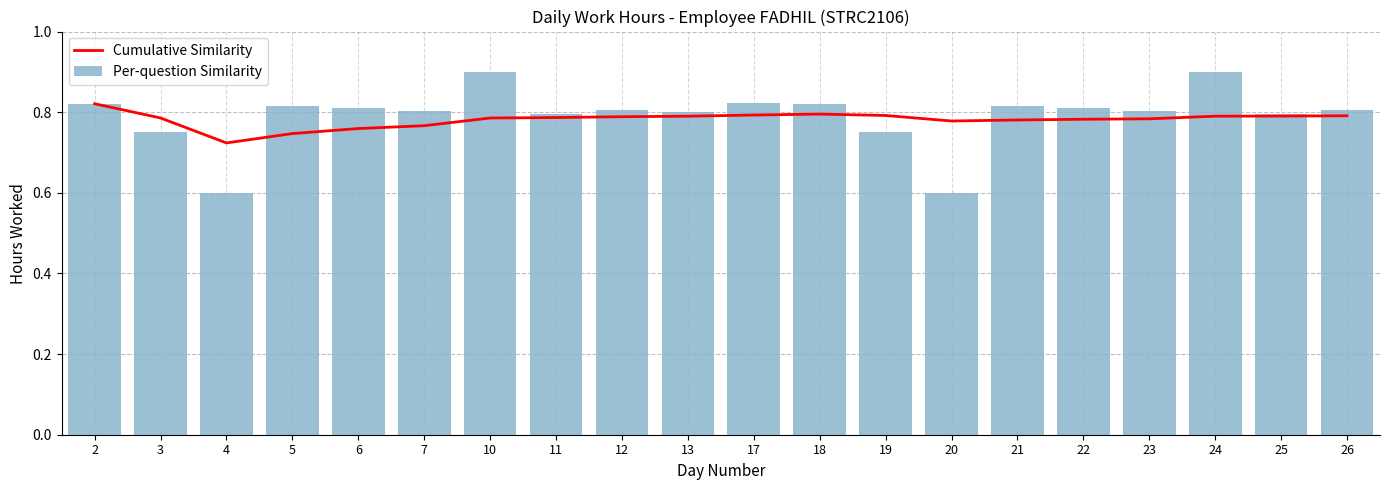

Reading left to right, list all the values displayed in this chart.

Cumulative Similarity: 0.8	0.8	0.7	0.7	0.8	0.8	0.8	0.8	0.8	0.8	0.8	0.8	0.8	0.8	0.8	0.8	0.8	0.8	0.8	0.8
Per-question Similarity: 0.8	0.8	0.6	0.8	0.8	0.8	0.9	0.8	0.8	0.8	0.8	0.8	0.8	0.6	0.8	0.8	0.8	0.9	0.8	0.8